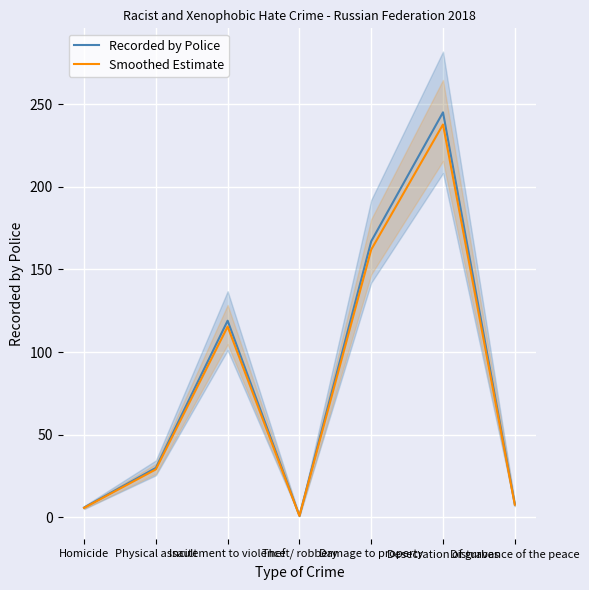

What is the lowest value of the Recorded by Police series?

1.0